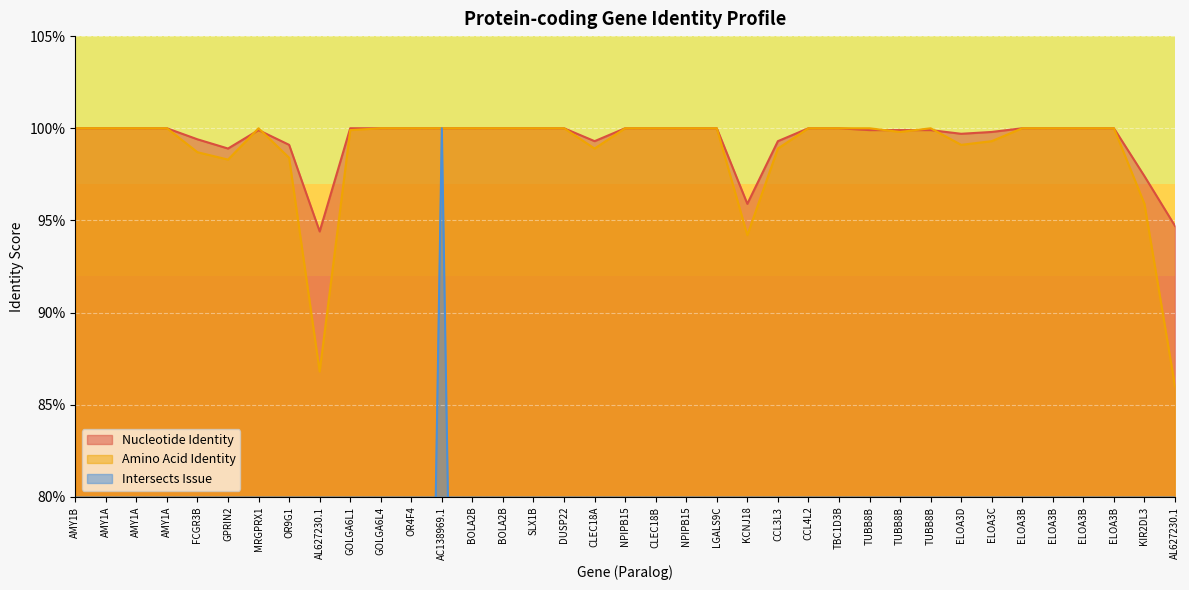

The value of Intersects Issue at TBC1D3B is 0.4. True or false?

False